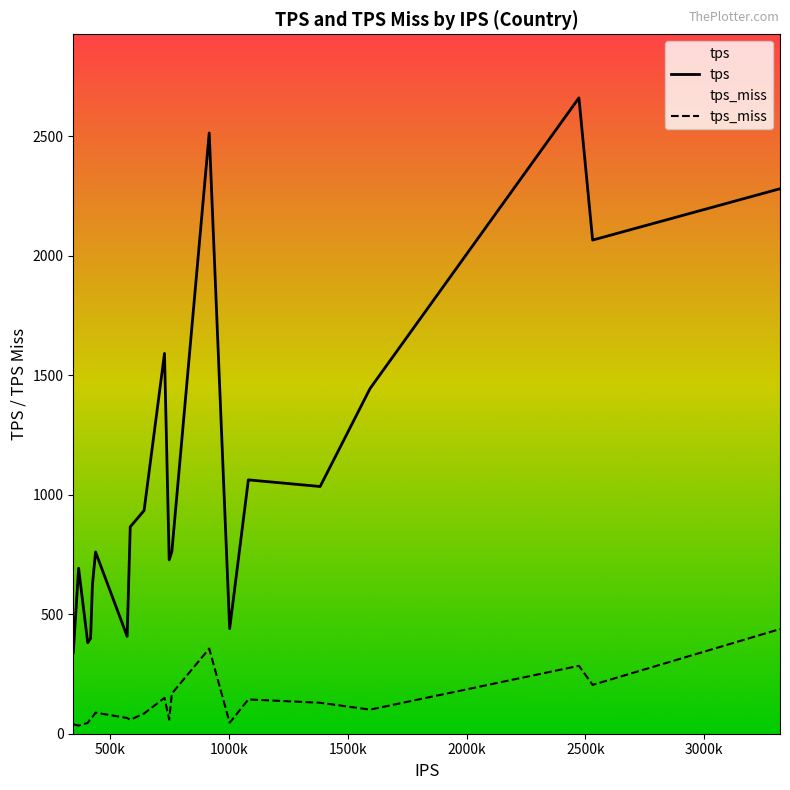

How many series are shown in this chart?

2